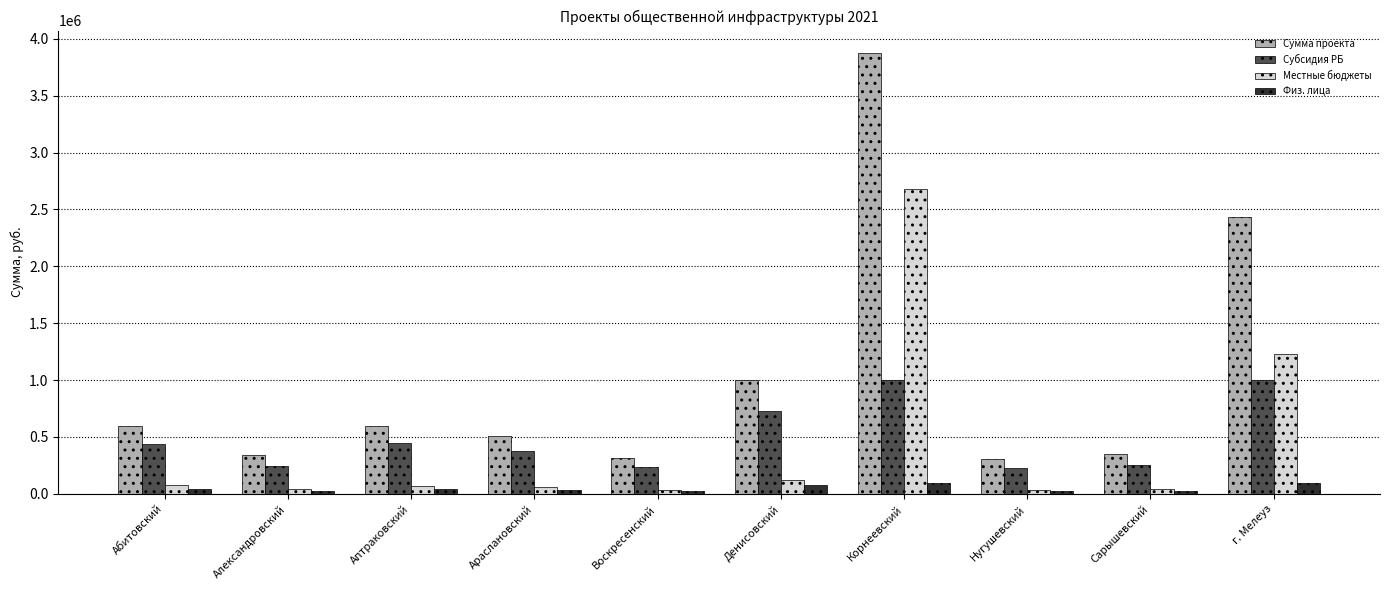

What is the sum of all Субсидия РБ values?

4948000